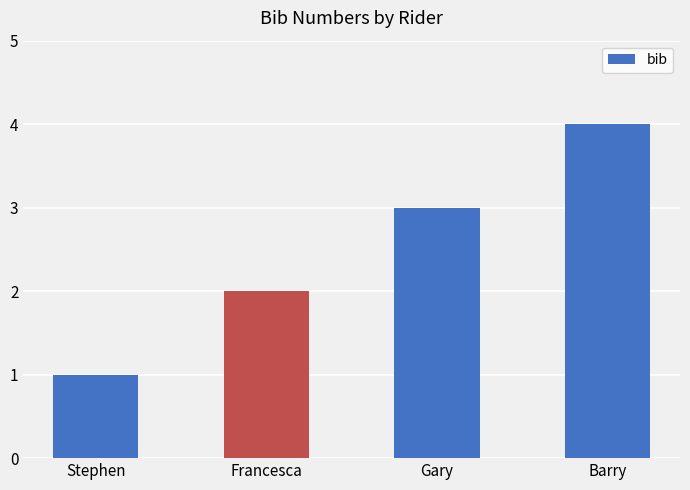

How many values are between 2 and 4?

3